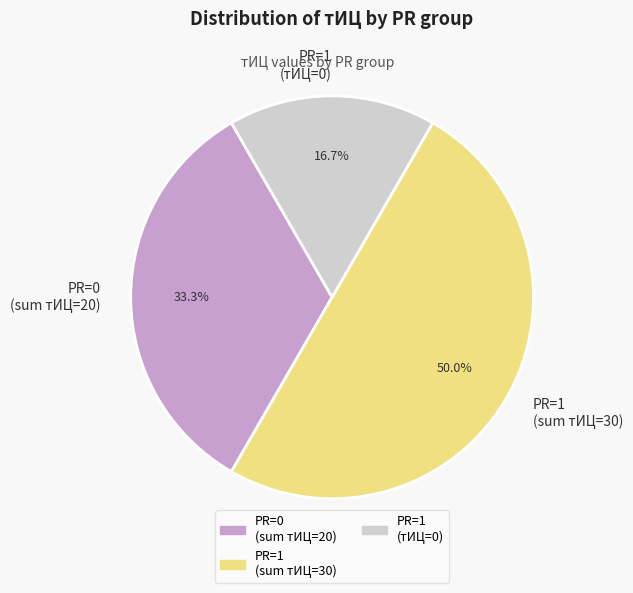

Which slice represents more than half of the pie?

PR=1 (sum тИЦ=30)